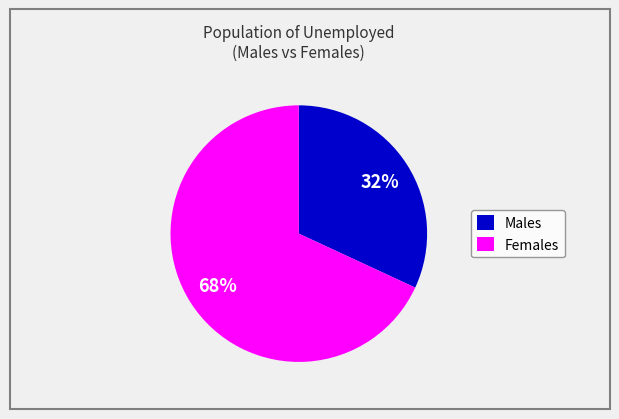

The Males slice represents 44% of the pie. True or false?

False